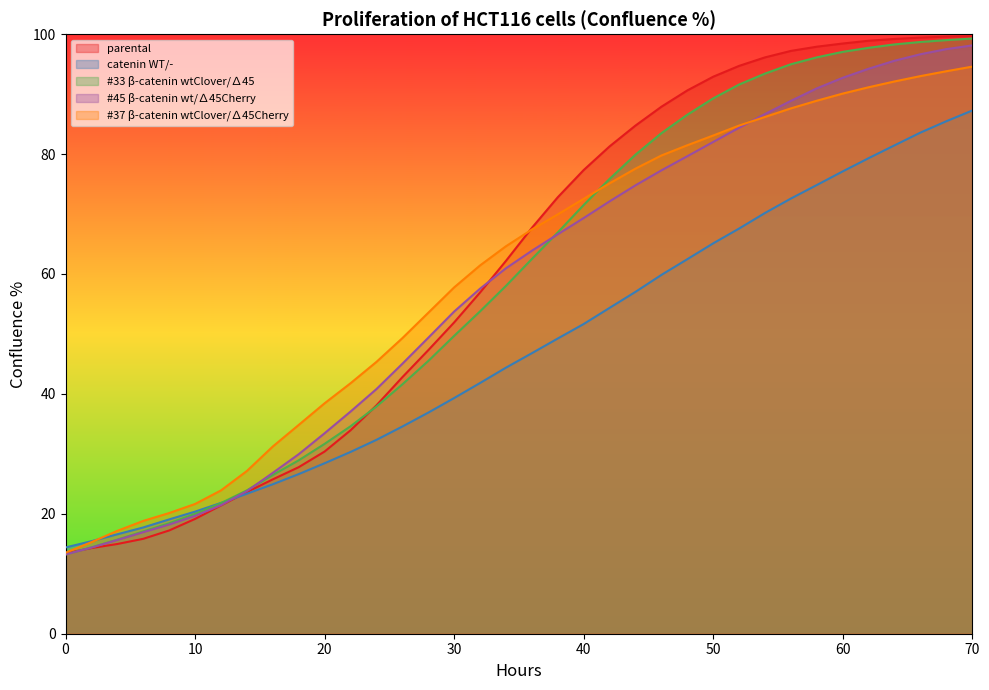

What is the spread (max minus min) of values at 56?

24.6